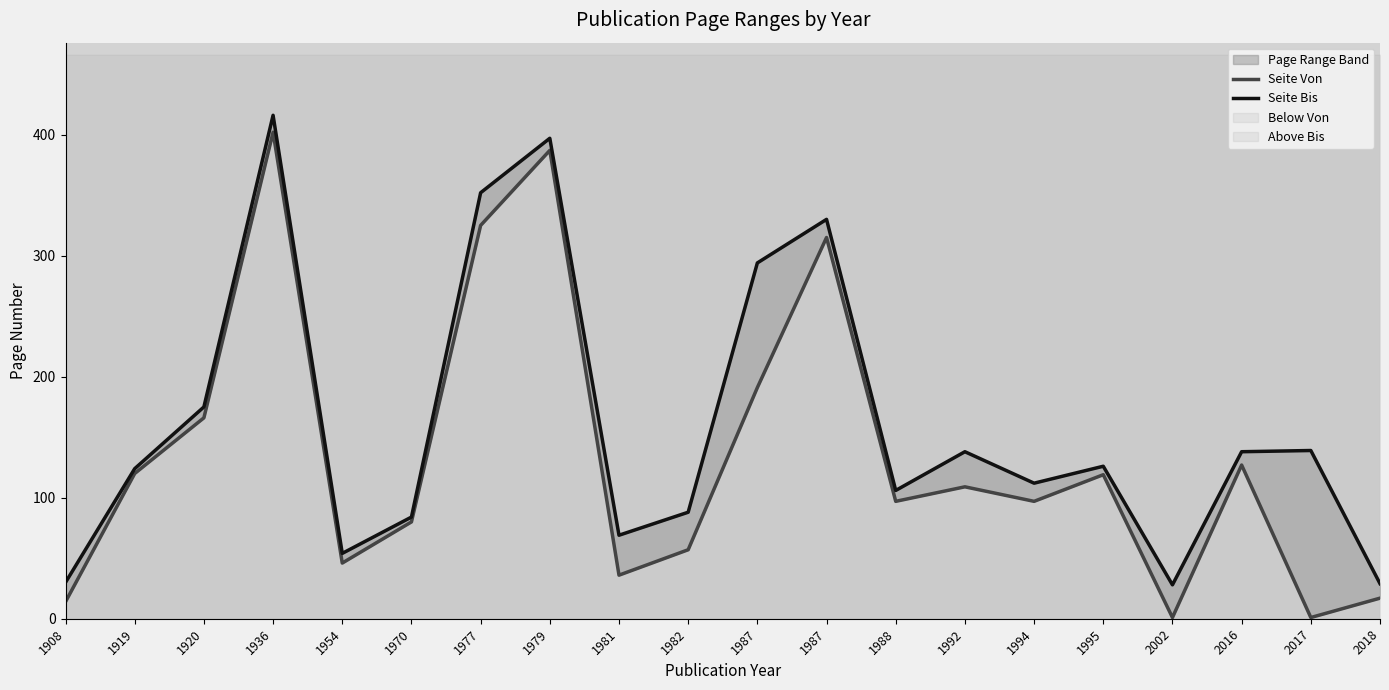

What is the average value of the Seite Von series?

135